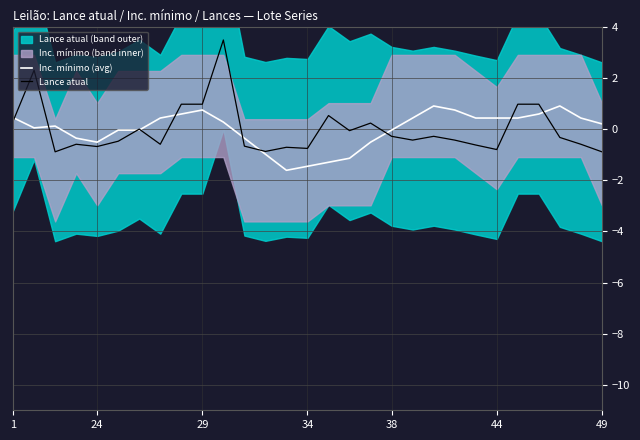

How many times do Lance atual and Inc. mínimo (avg) cross each other?

10